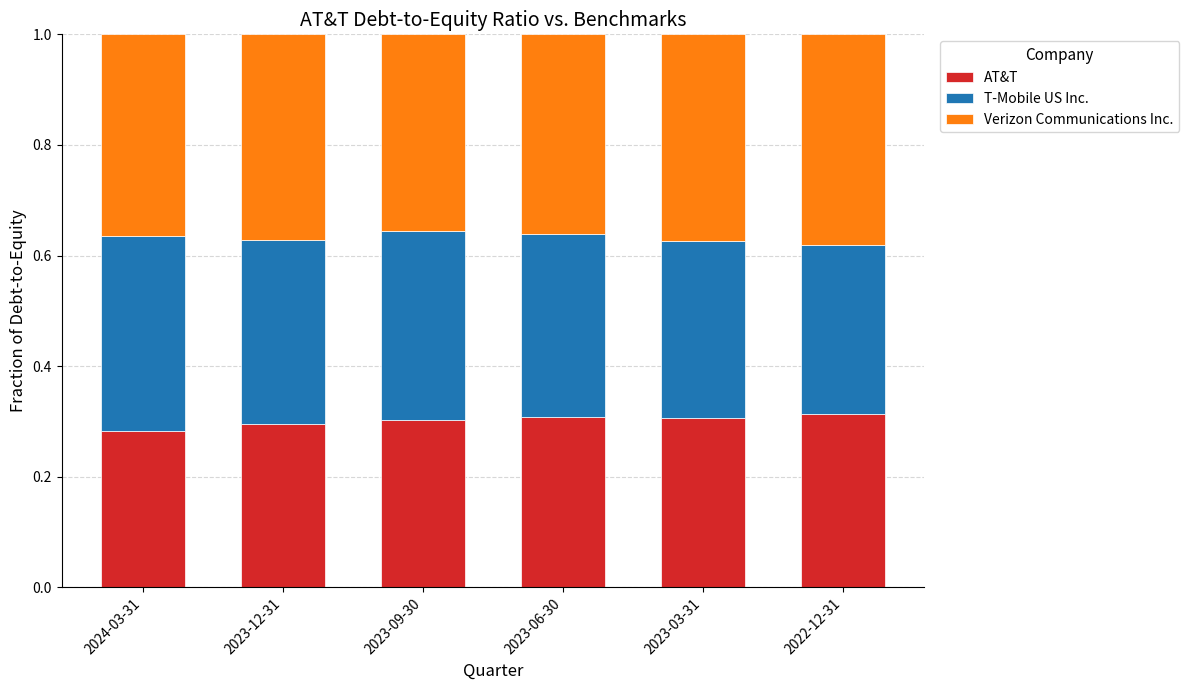

Does the chart contain stacked bars?

Yes